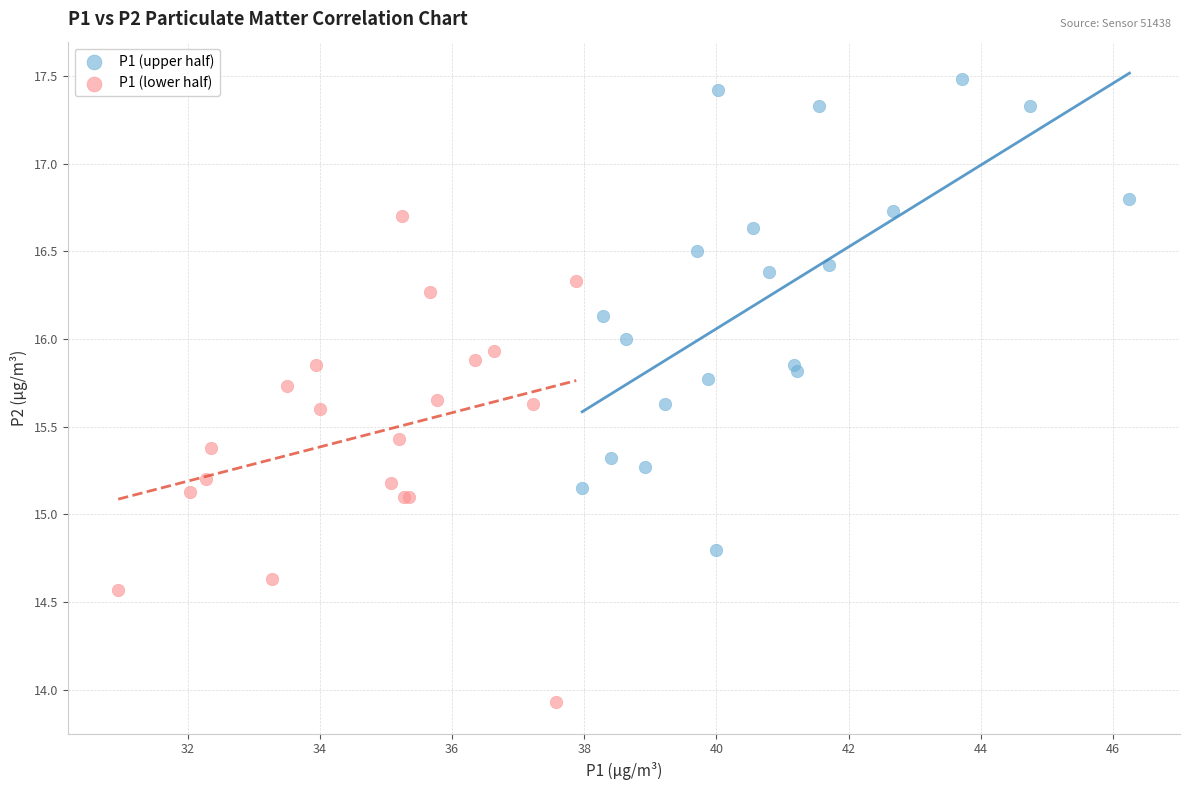

Which series contains the lowest Y value?

P1 (lower half)